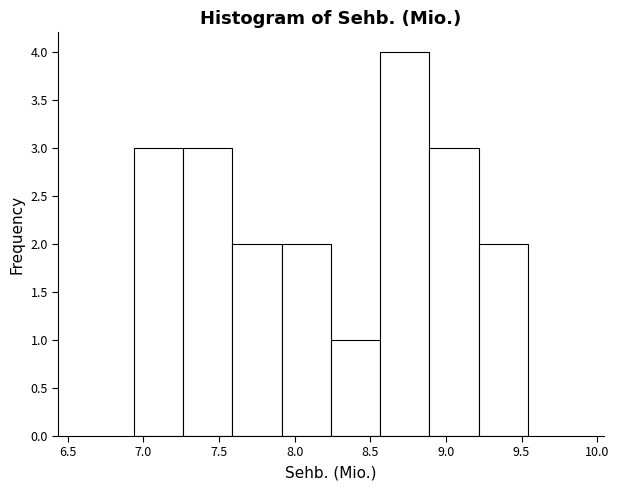

Reading left to right, transcribe this chart: for each bar, give the range it covers on the x-axis and its height. Neither the bar edges nor the heights are printed on the chart, so give them approximately, as read against the axes.

6.95 to 7.25: 3
7.25 to 7.60: 3
7.60 to 7.90: 2
7.90 to 8.25: 2
8.25 to 8.55: 1
8.55 to 8.90: 4
8.90 to 9.20: 3
9.20 to 9.55: 2